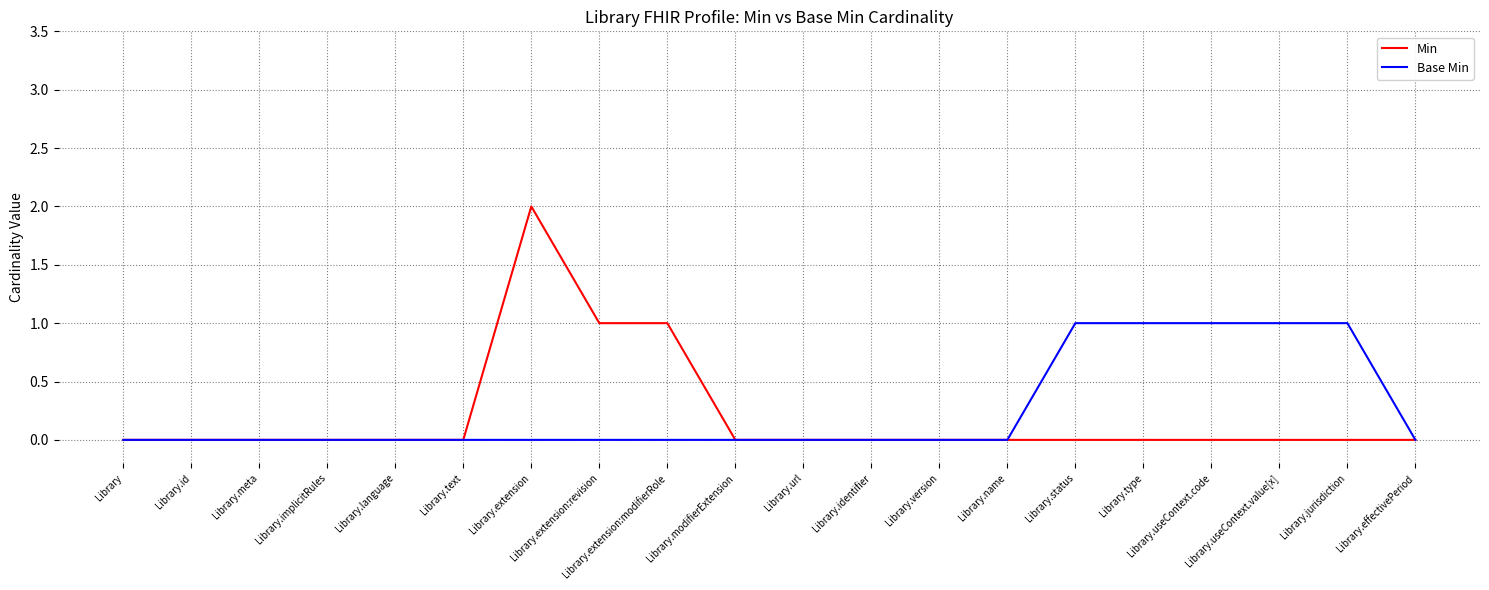

How many lines are shown in the chart?

2